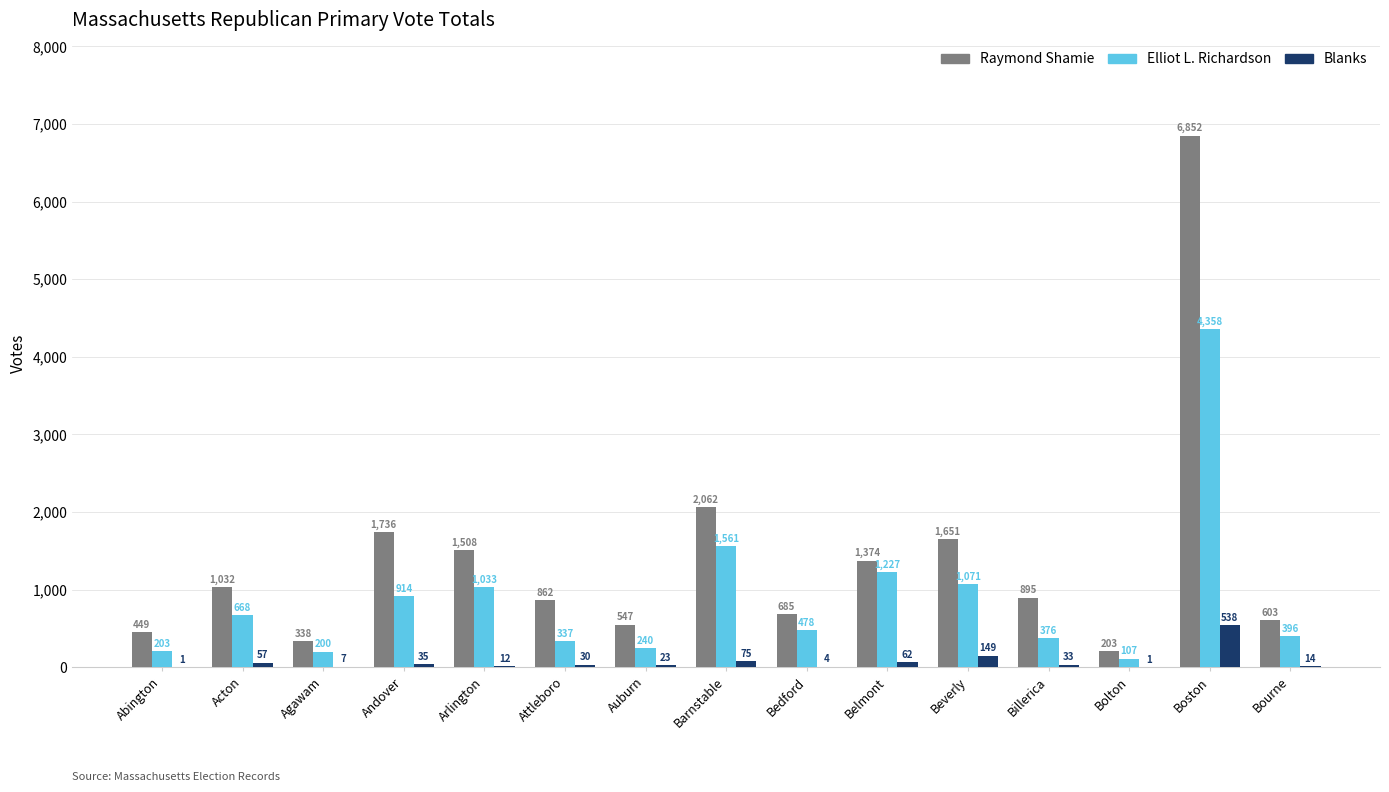

Which series changed the most between Acton and Arlington?

Raymond Shamie